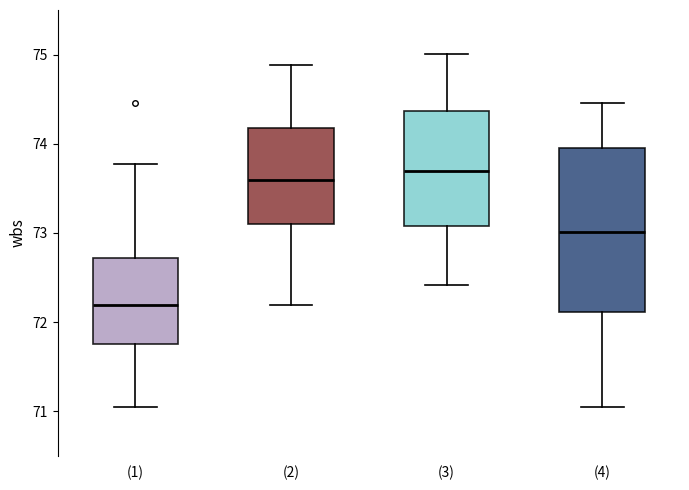

Which box is the tallest, from its lower edge to its upper edge?

(4)